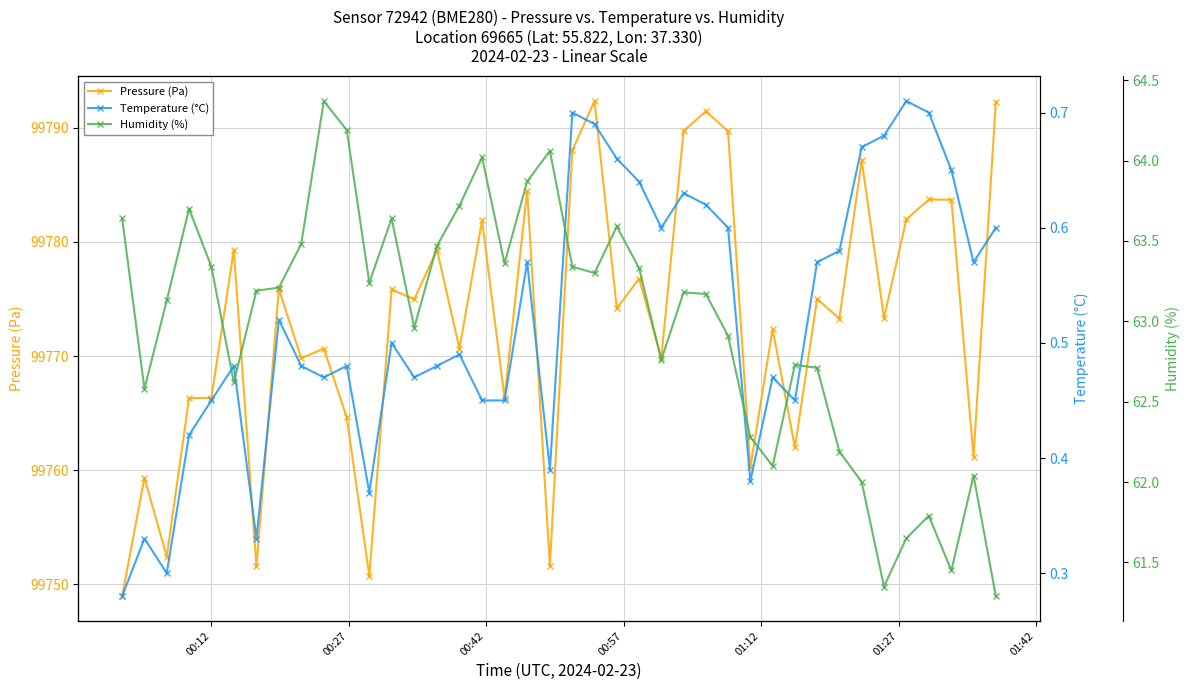

What is the value of the Temperature (°C) point at the 20th from the left?

0.4